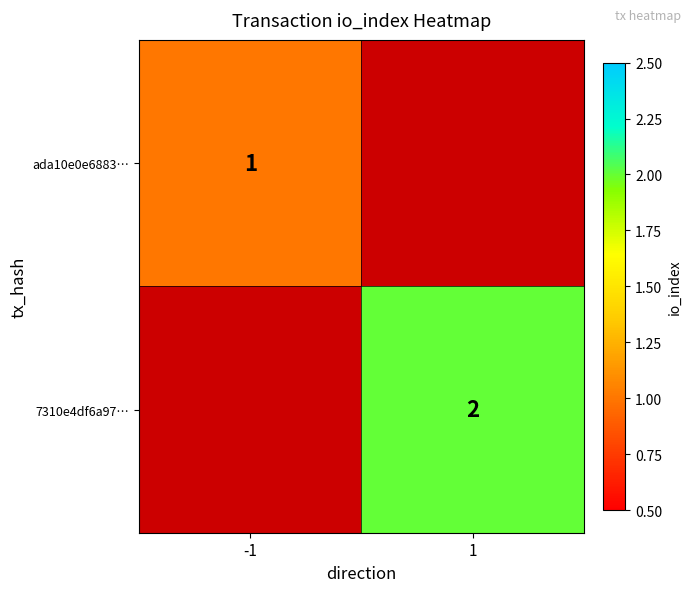

Is it true that 7310e4df6a97… equals 2 at 1?

True